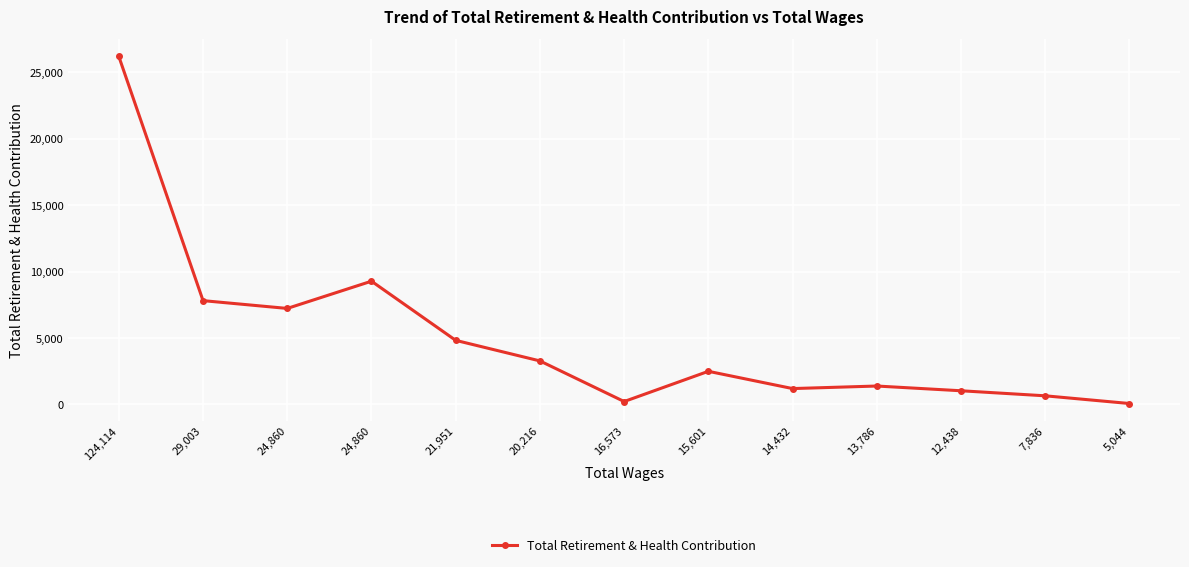

Approximately how many times larger is the value at 7,836 compared to 24,860?

0.1